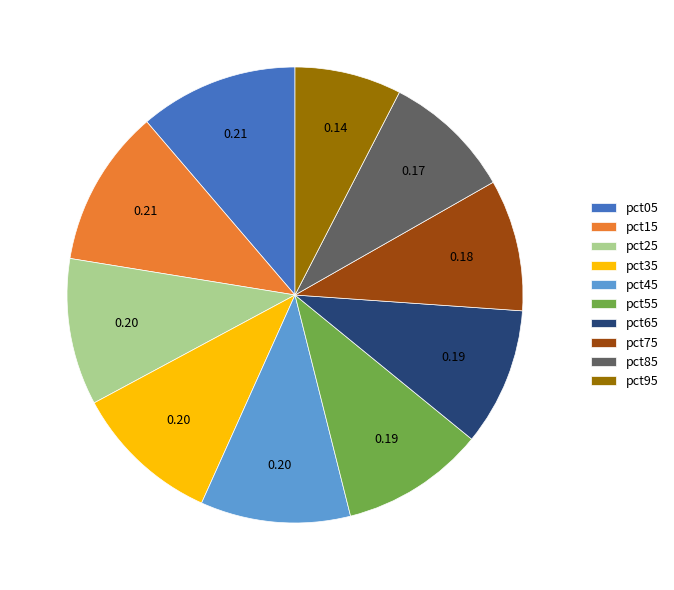

Combined, do pct45 and pct55 account for over 50%?

No